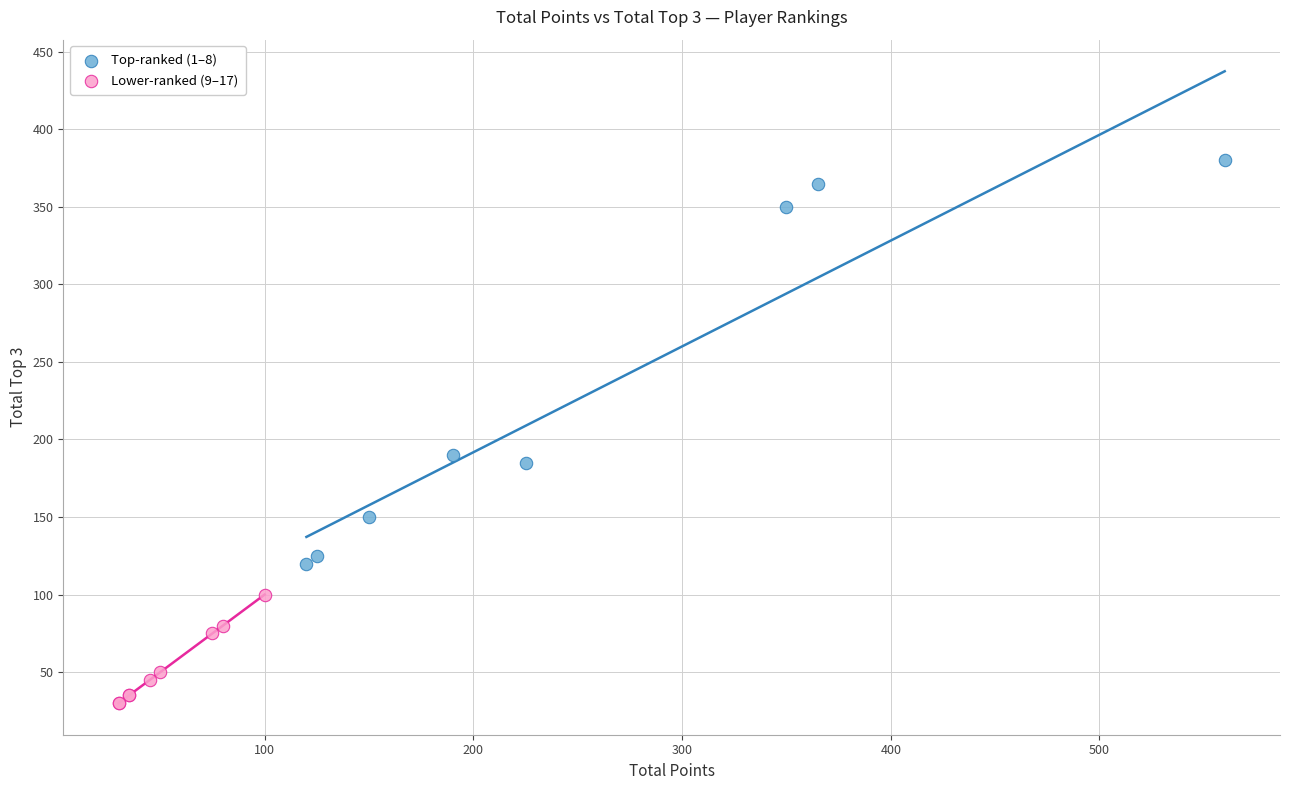

What are all the series names shown in the legend?

Top-ranked (1–8), Lower-ranked (9–17)